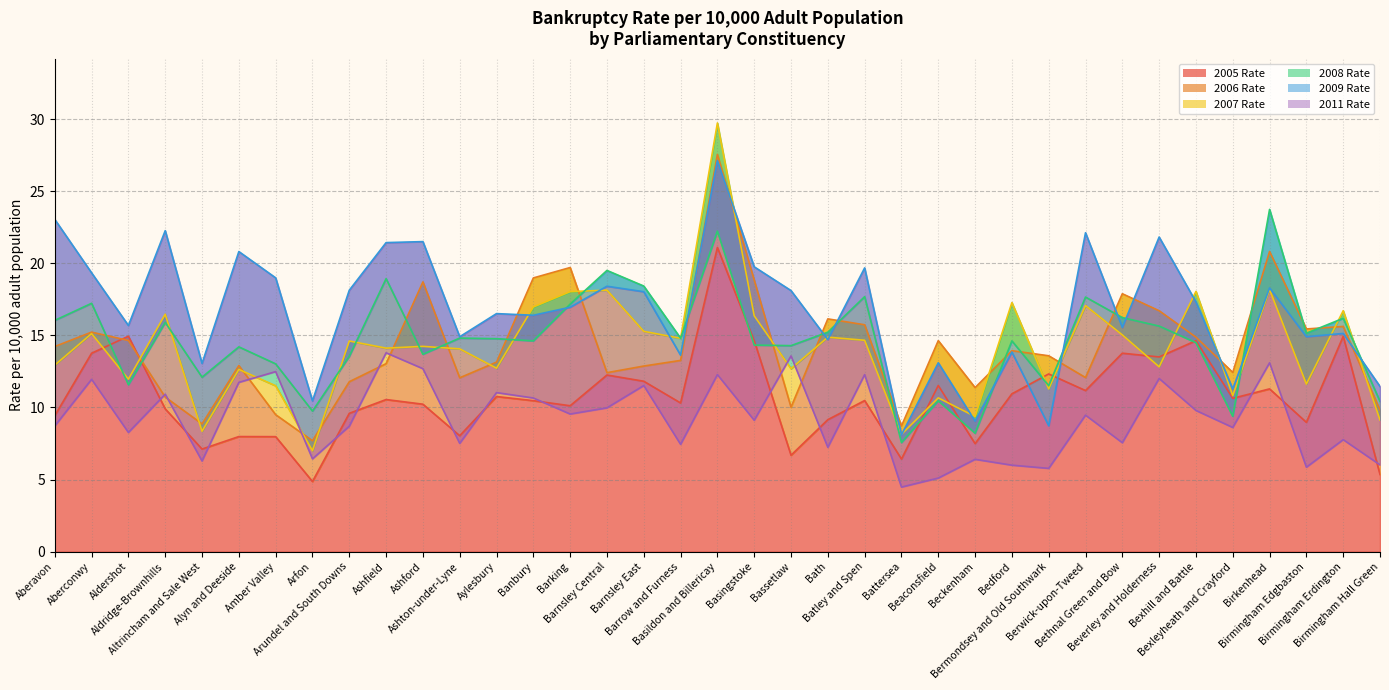

Does the chart have visible grid lines?

Yes